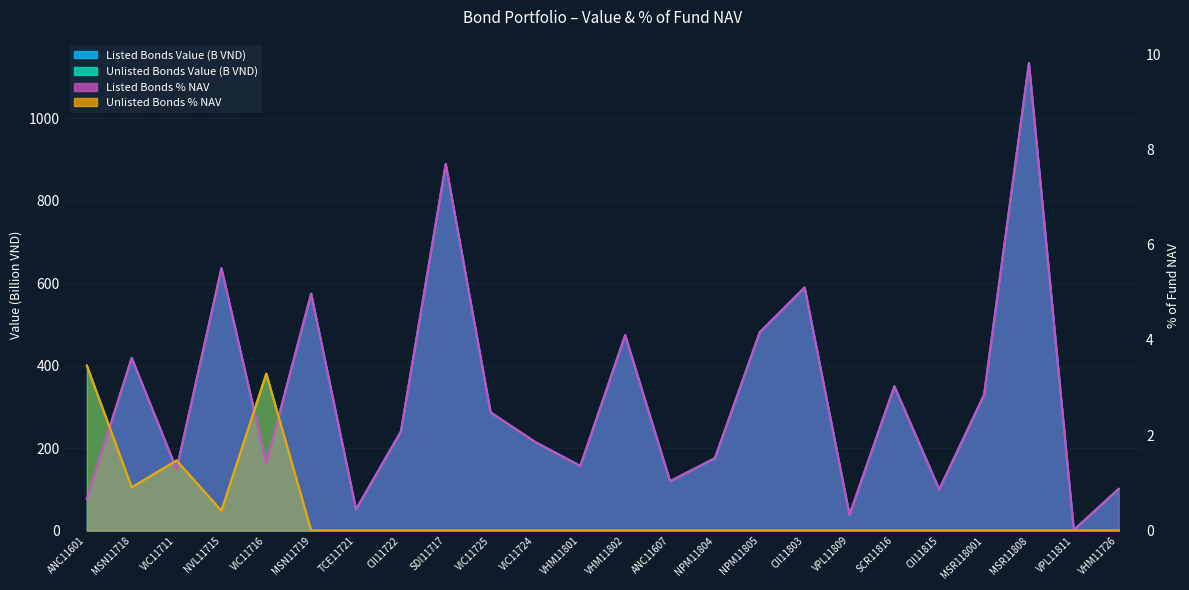

Read the Listed Bonds Value value at ANC11601.

76.7